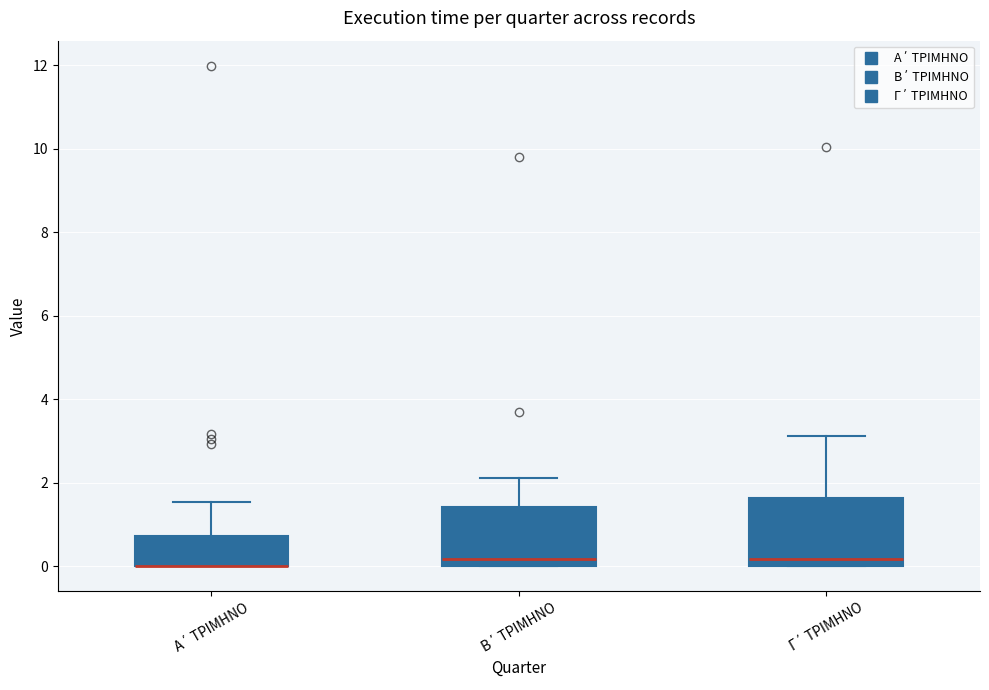

Where does the upper whisker of the box for Α΄ ΤΡΙΜΗΝΟ end on the y-axis? The values are not printed on the chart, so give them approximately, as read against the axis.

1.6